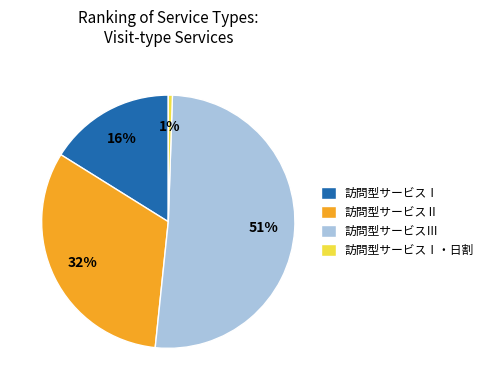

Which slice is the smallest?

訪問型サービスⅠ・日割